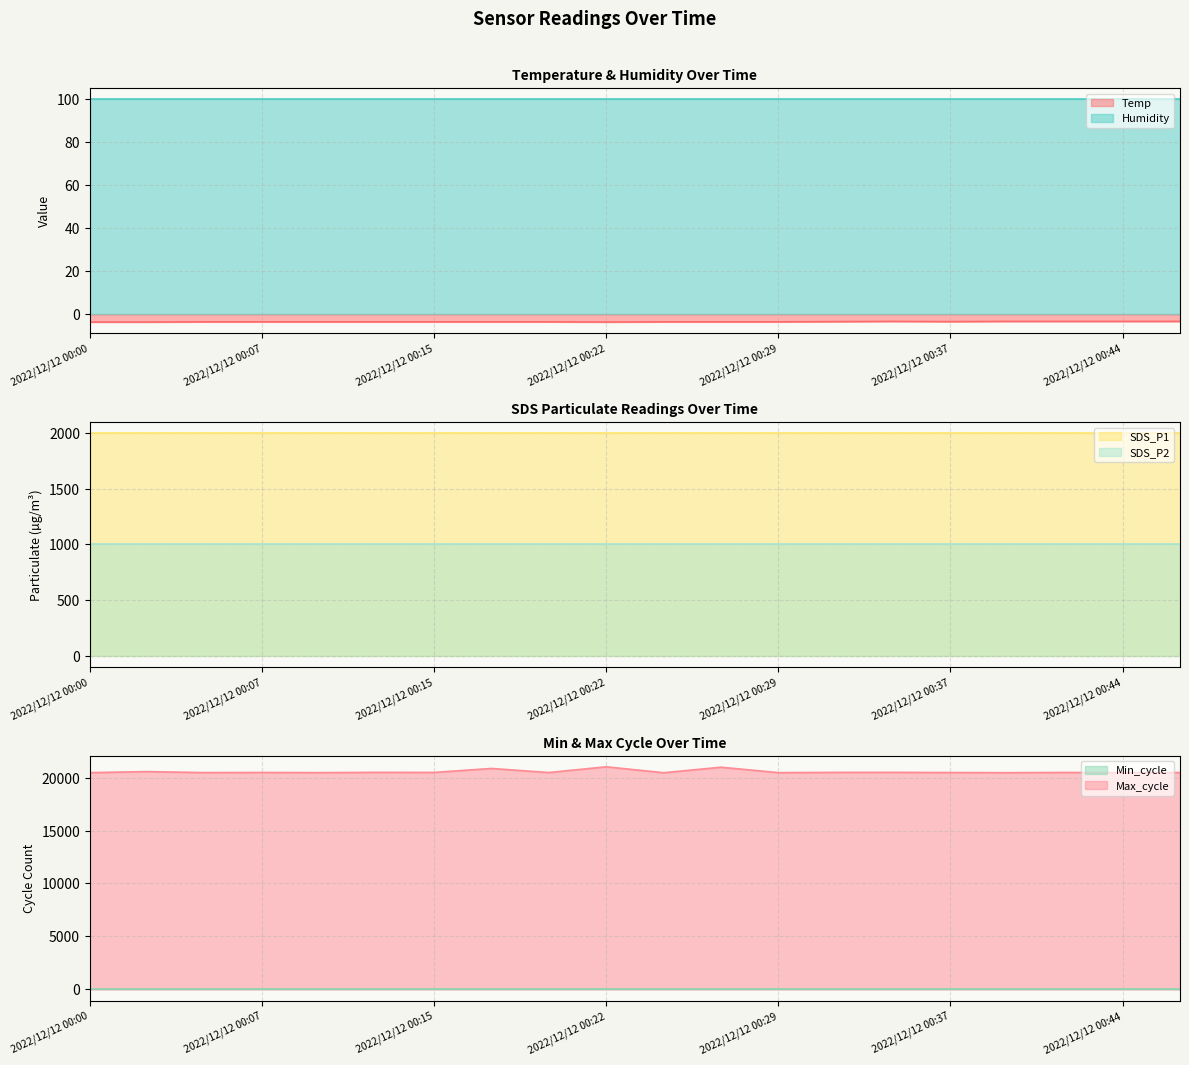

Which series has the widest spread of values?

Max_cycle